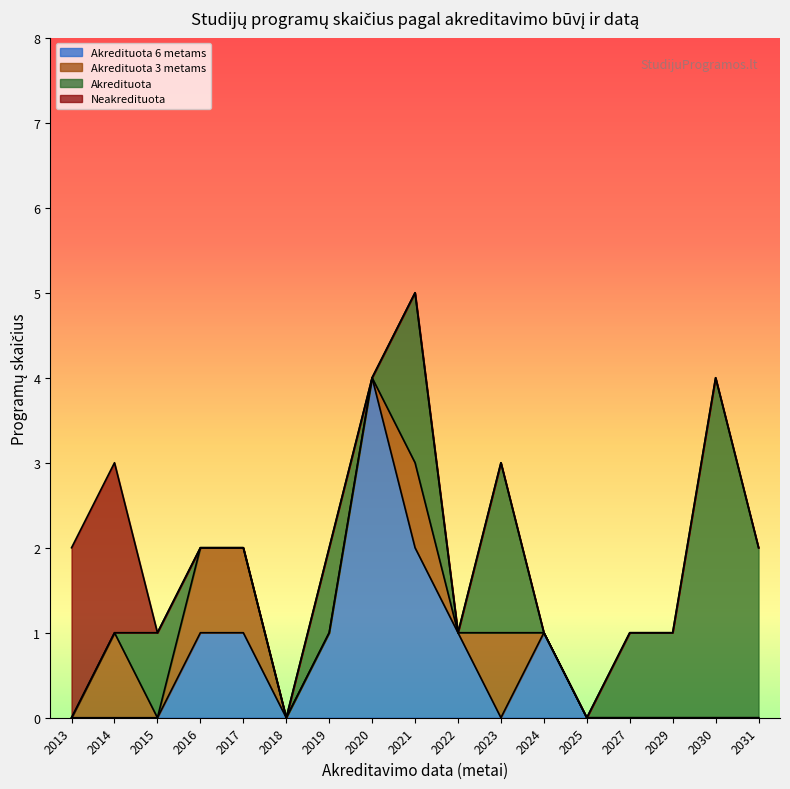

What is the maximum value for Neakredituota?

3